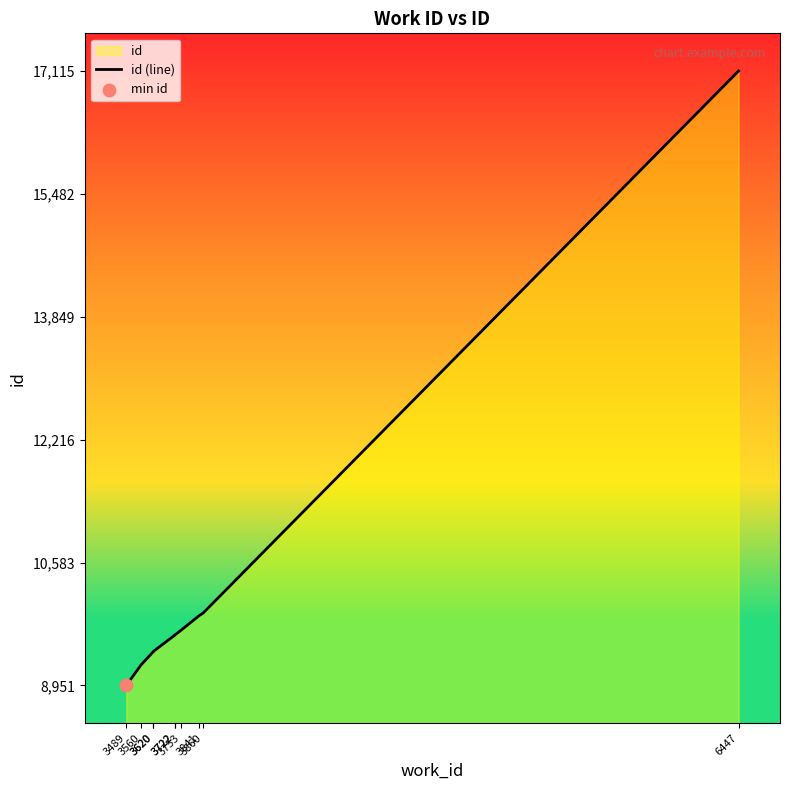

What is the change in value from 3560 to 3722?

+393